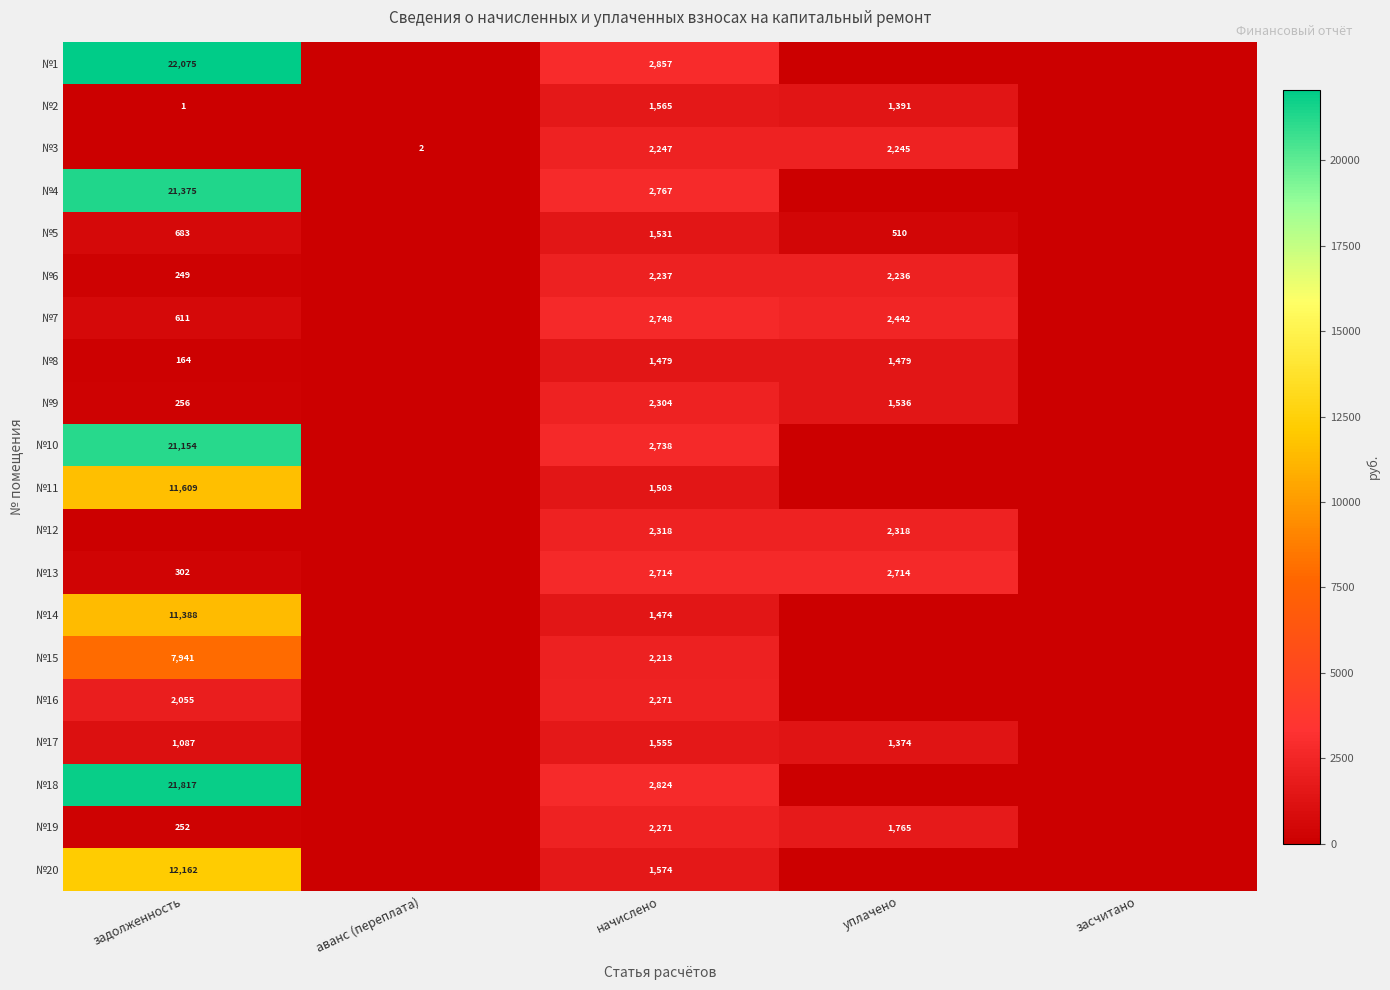

What is the difference between the №2 values at задолженность and уплачено?

1390